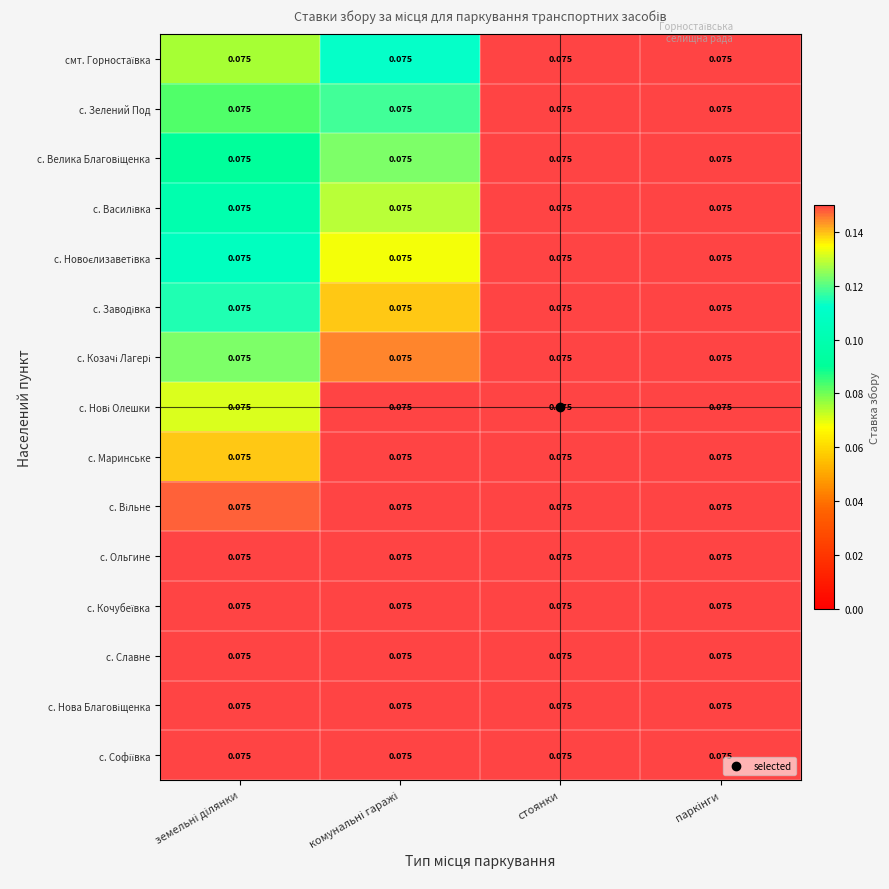

The value of с. Велика Благовіщенка at комунальні гаражі is 0.2. True or false?

False